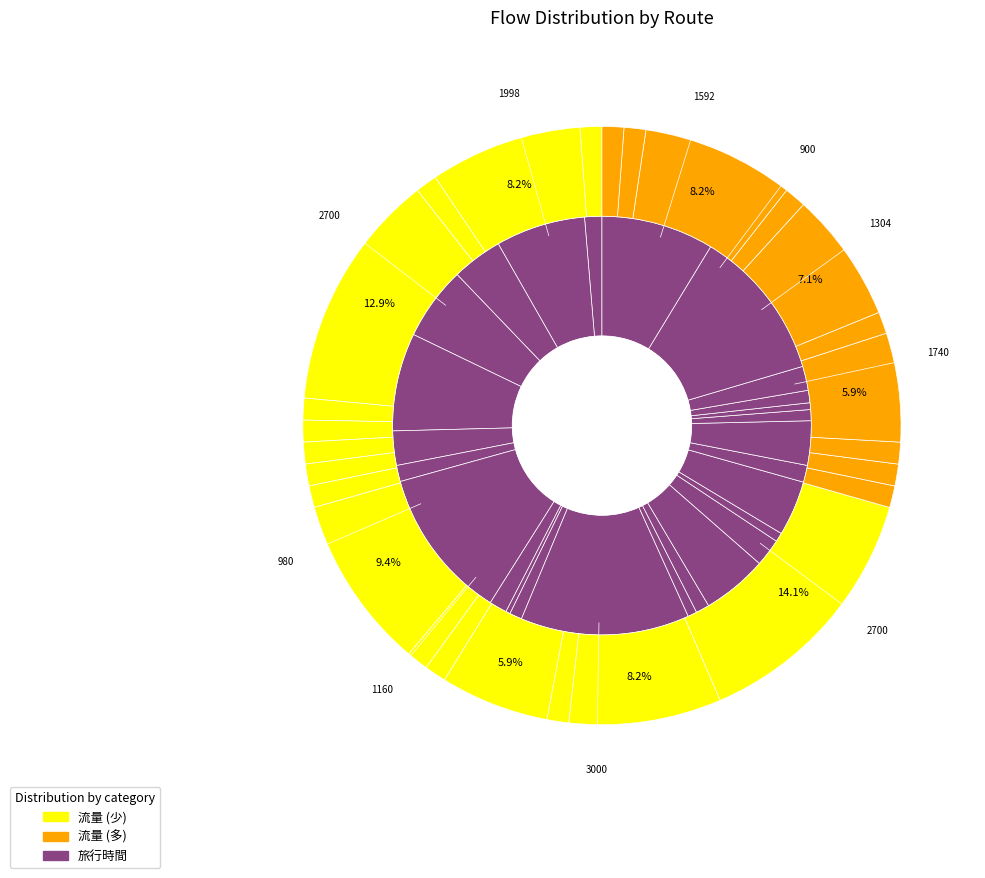

To the nearest percent, what is the average slice percentage?

4%